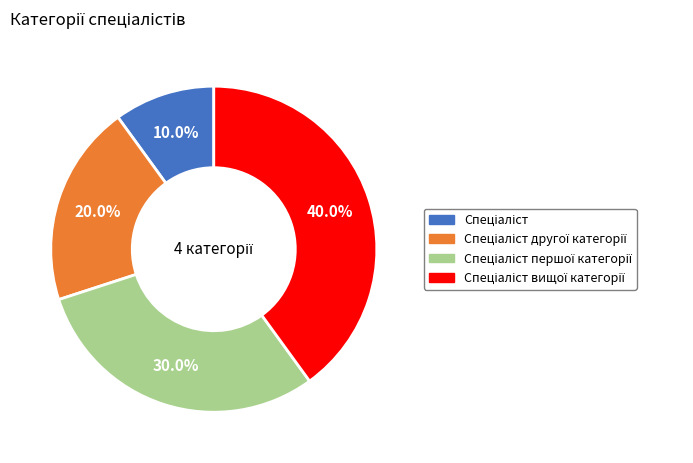

How many slices are in this pie chart?

4